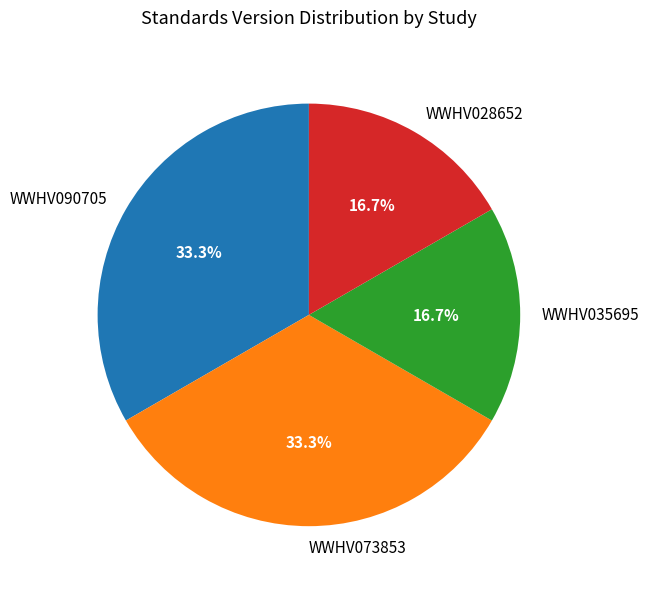

Is there a majority slice in this chart?

No